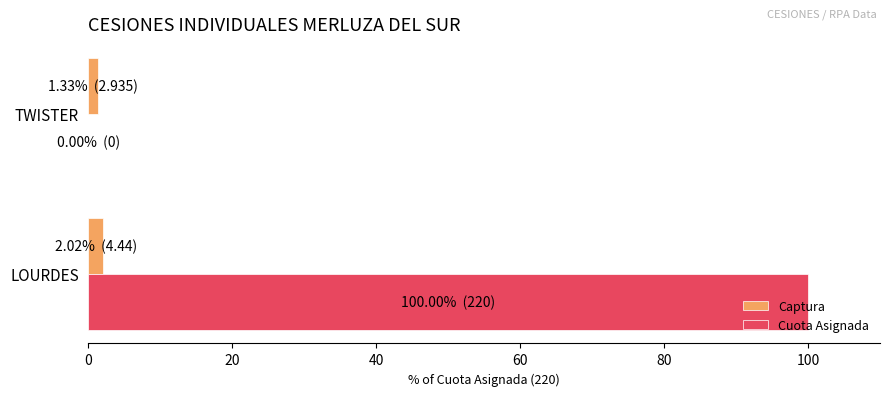

What is the maximum value shown in the chart?

100.0